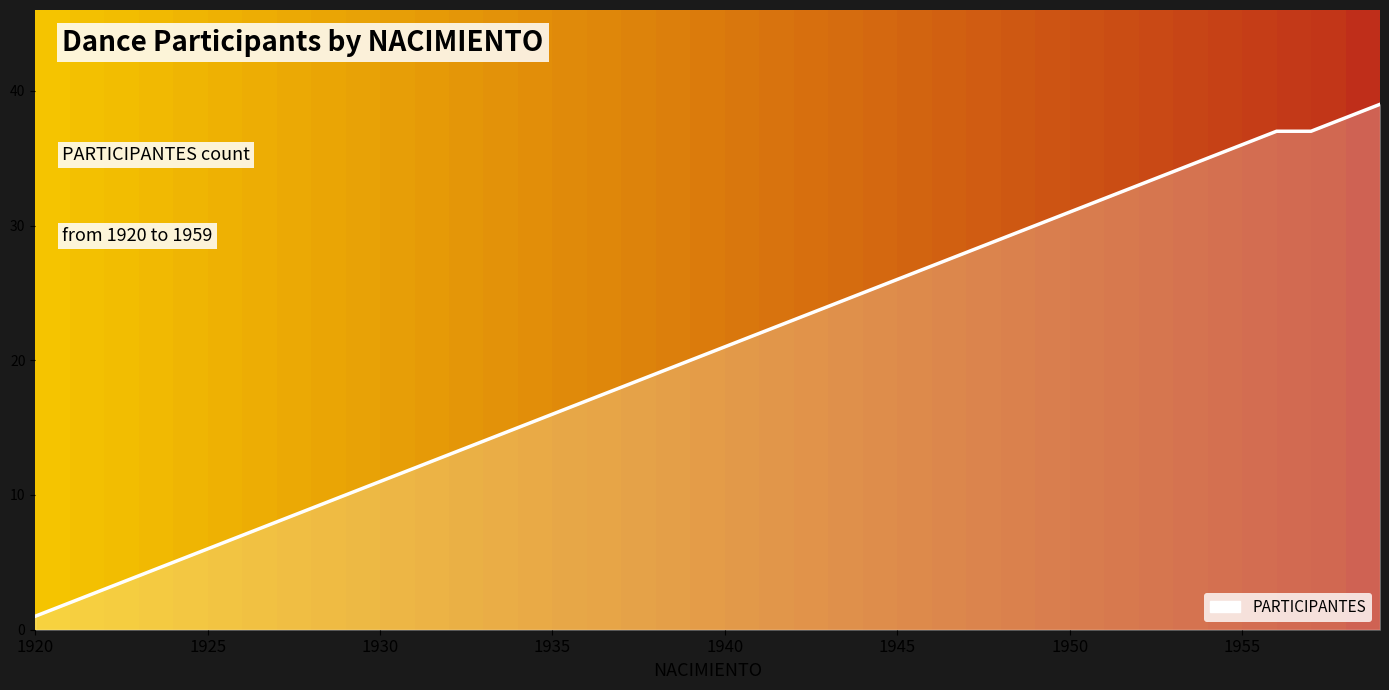

What is the difference between the maximum and minimum values?

38